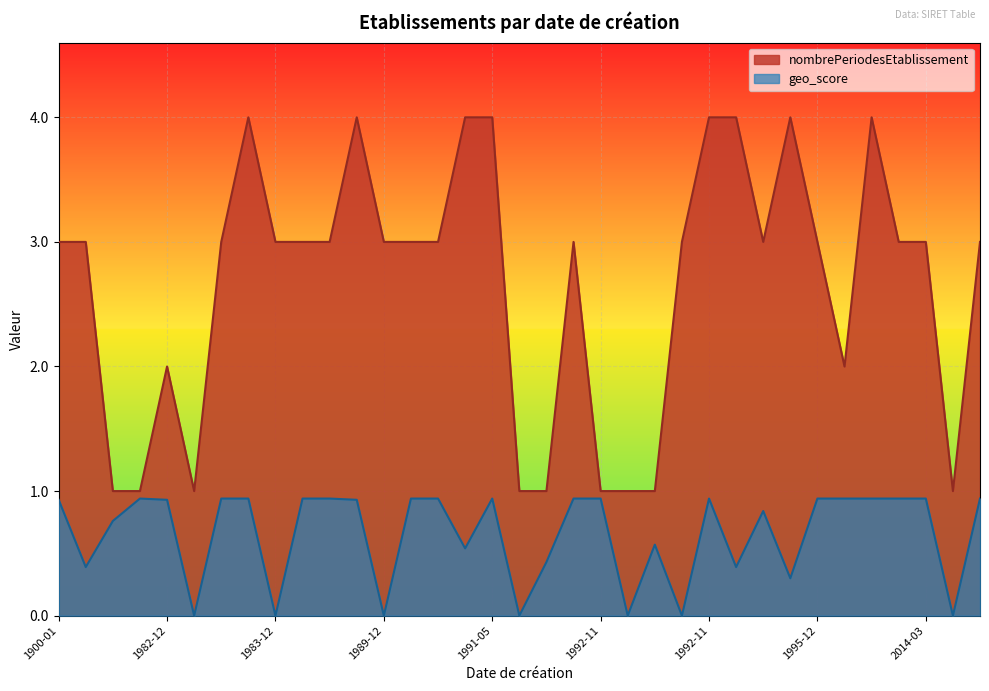

What is the approximate value of nombrePeriodesEtablissement at 1983-12-21?

3.0